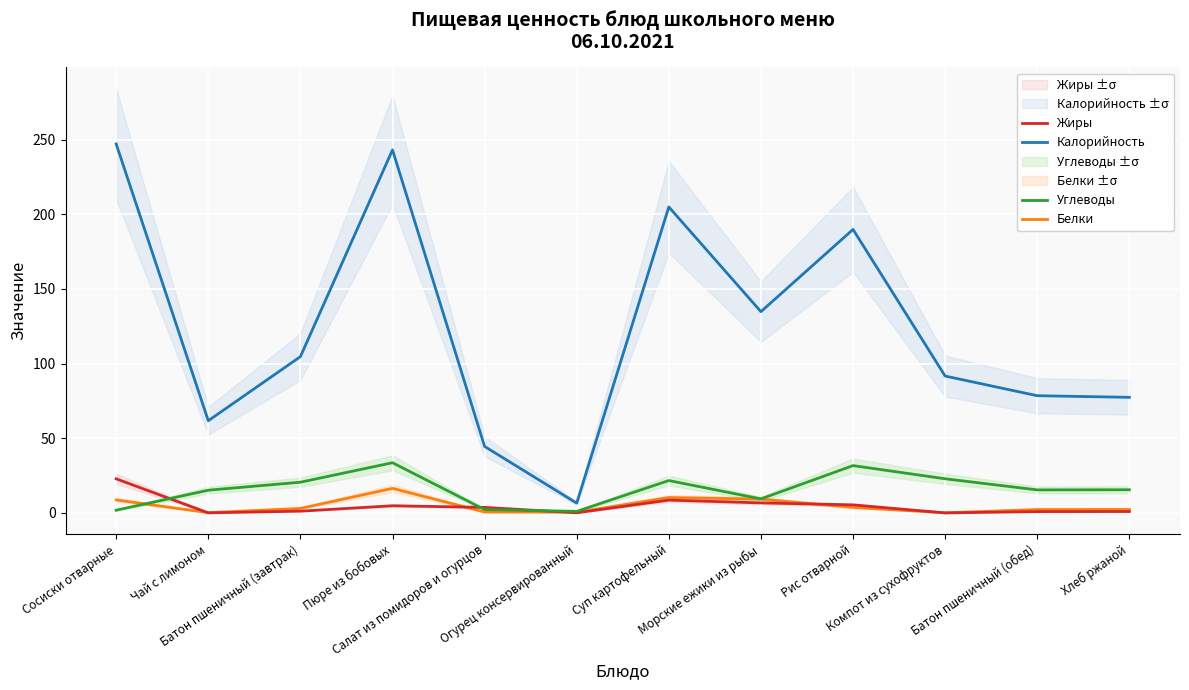

Reading left to right, what are all the values shown in this chart?

Калорийность: 247.2	61.8	104.7	243.2	44.5	6.5	205.0	134.8	189.9	91.7	78.5	77.4
Белки: 8.7	0.2	3.0	16.4	0.6	0.5	10.3	9.2	3.7	0.1	2.2	2.3
Жиры: 22.8	0.0	1.2	4.8	3.7	0.1	8.6	6.7	5.4	0.0	0.9	0.9
Углеводы: 1.8	15.2	20.6	33.6	2.2	1.0	21.7	9.4	31.7	22.9	15.4	15.5